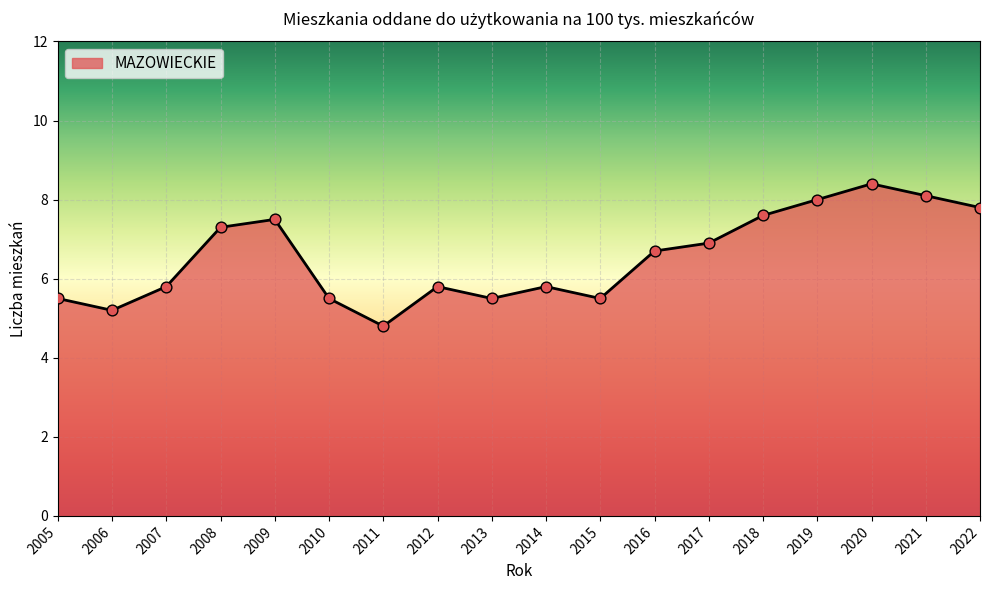

Approximately how many times larger is the value at 2013 compared to 2009?

0.7